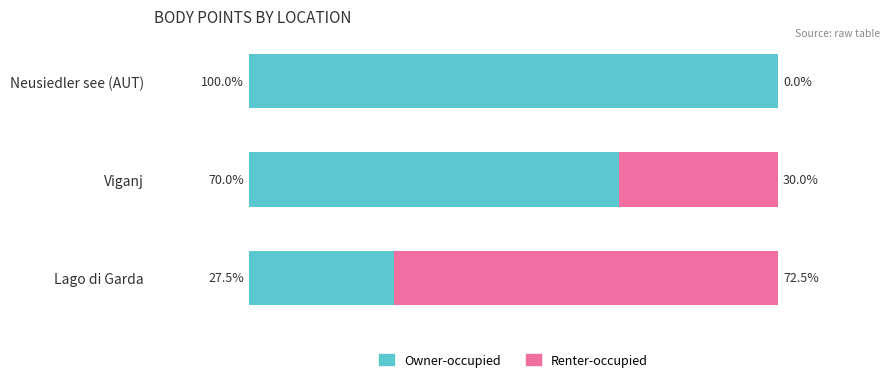

At which label is Owner-occupied closest to 63?

Viganj